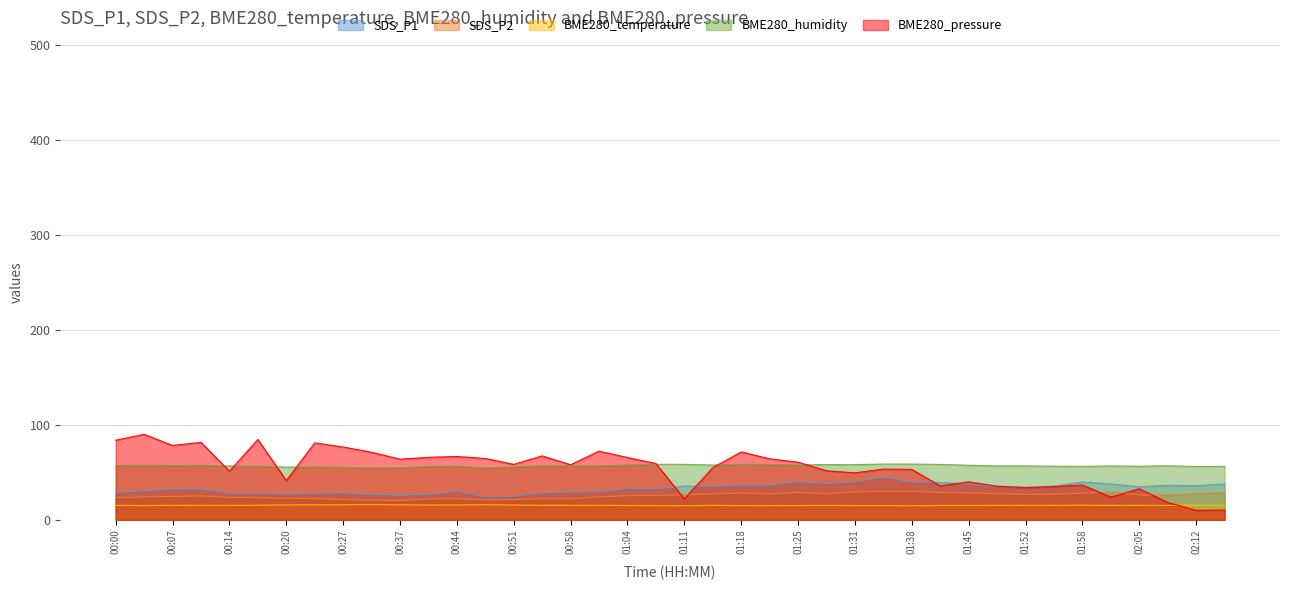

True or false: SDS_P1 and BME280_temperature intersect in this chart.

False